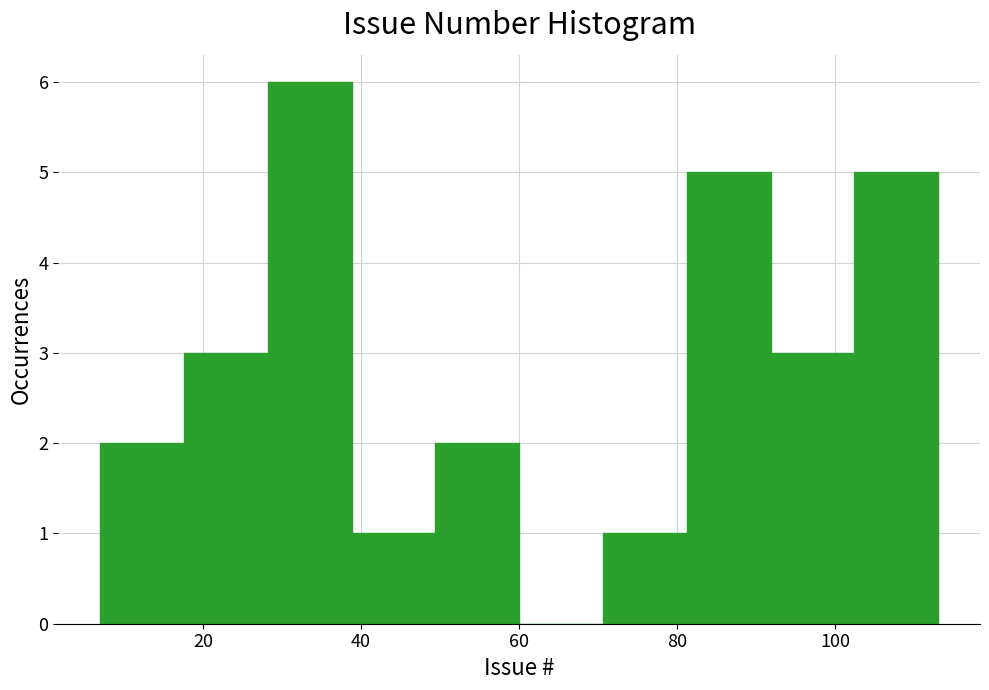

What is the height of the bar covering 49.4 to 60.0 on the x-axis? Neither the bar edges nor the heights are printed on the chart, so give them approximately, as read against the axes.

2